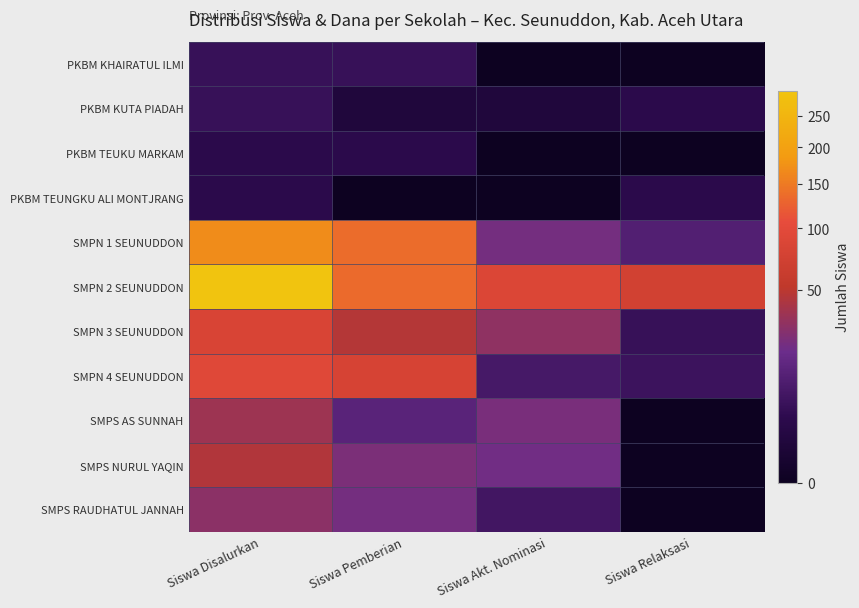

Between Siswa Disalurkan and Siswa Pemberian, which is larger?

Siswa Disalurkan